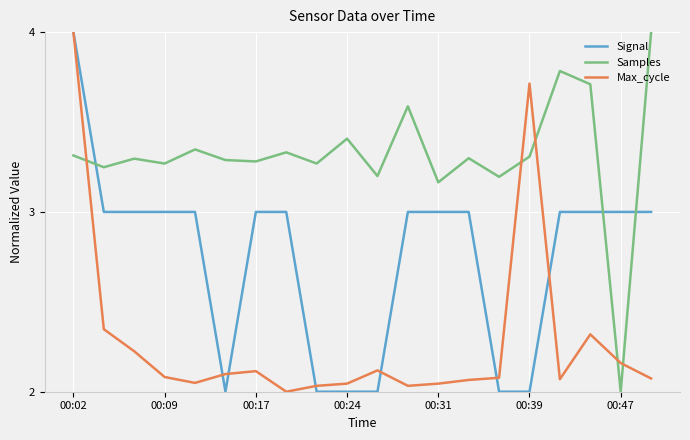

True or false: Max_cycle and Samples cross at least once.

True